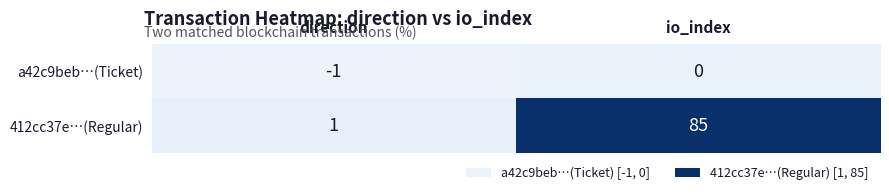

What is the greatest value displayed?

85